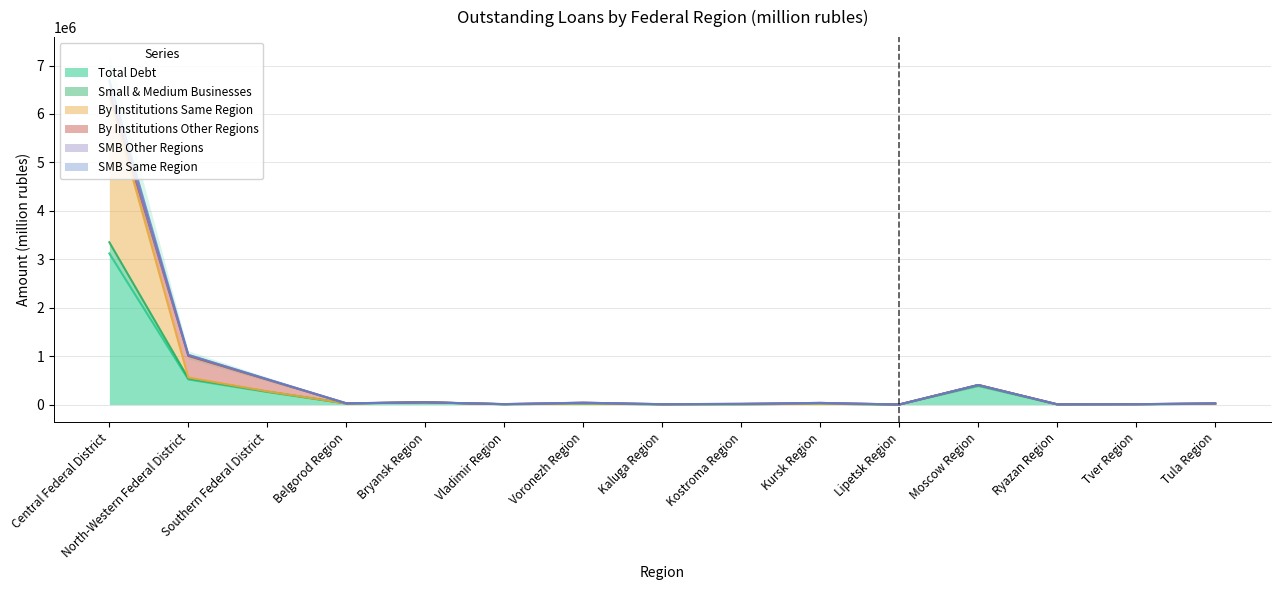

Where is the first local minimum for Total Debt?

Belgorod Region